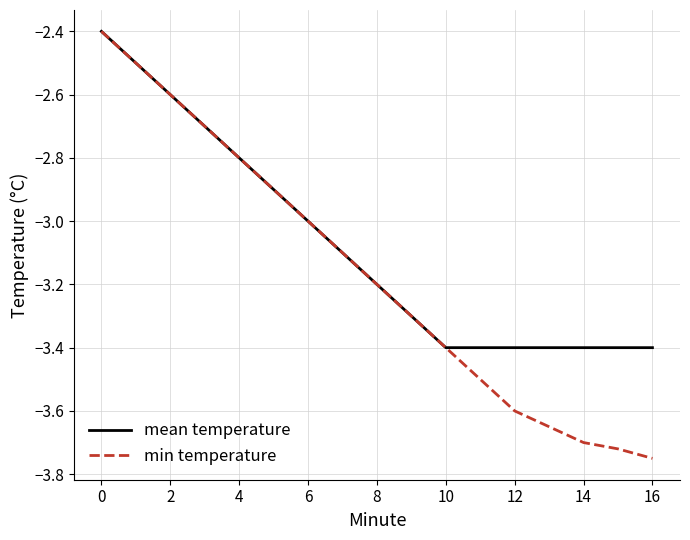

Which series has the largest total across all categories?

mean temperature